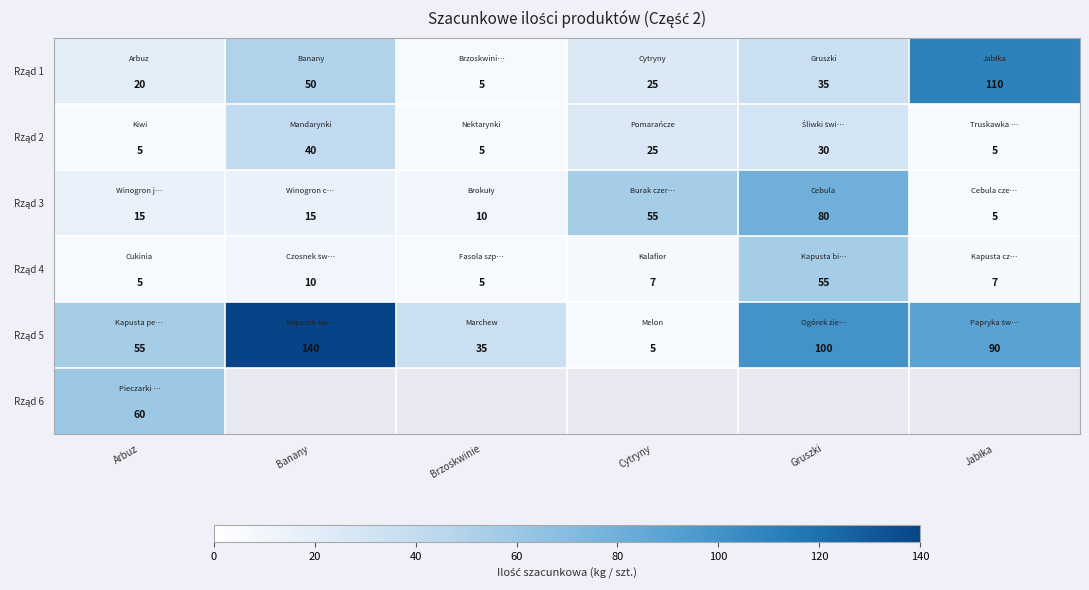

At how many categories does at least one series exceed 128?

1